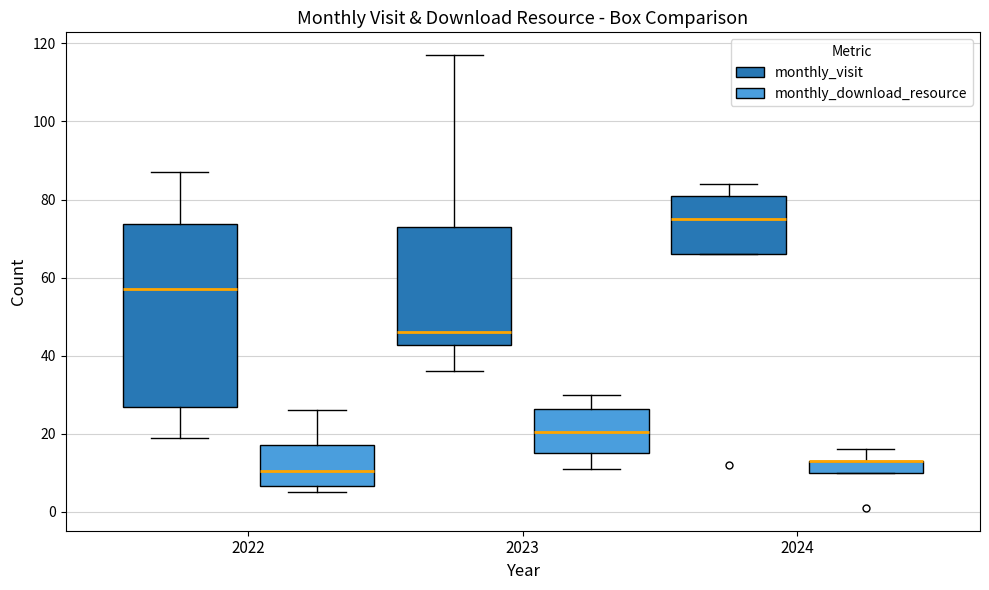

Which box is the tallest, from its lower edge to its upper edge?

2022 (monthly_visit)